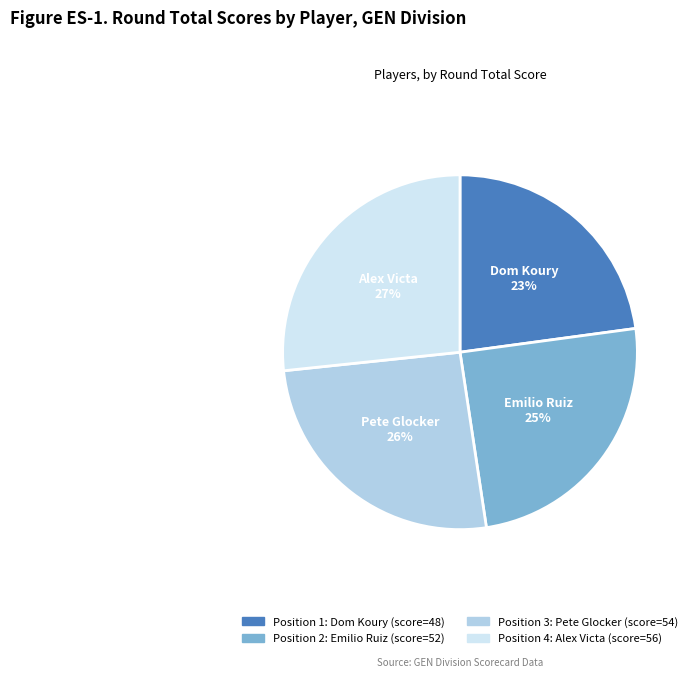

To the nearest percent, what is the difference between the largest and smallest slice percentages?

4%